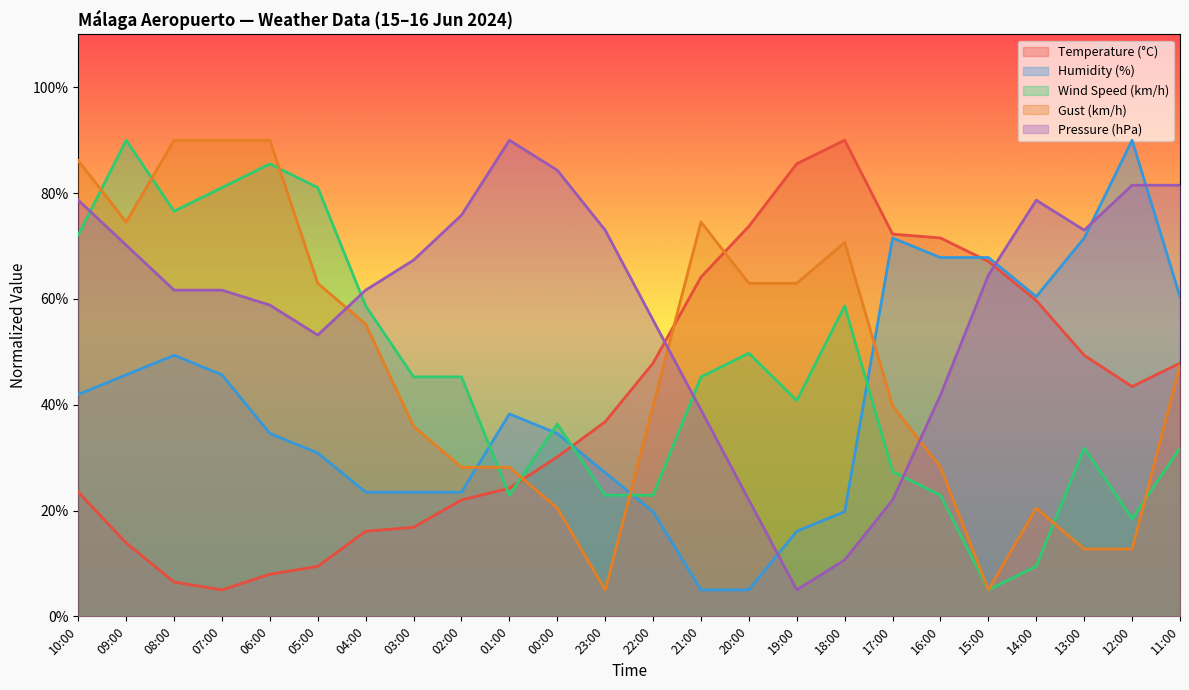

What is the difference between the highest and lowest values at 07:00?

85.0